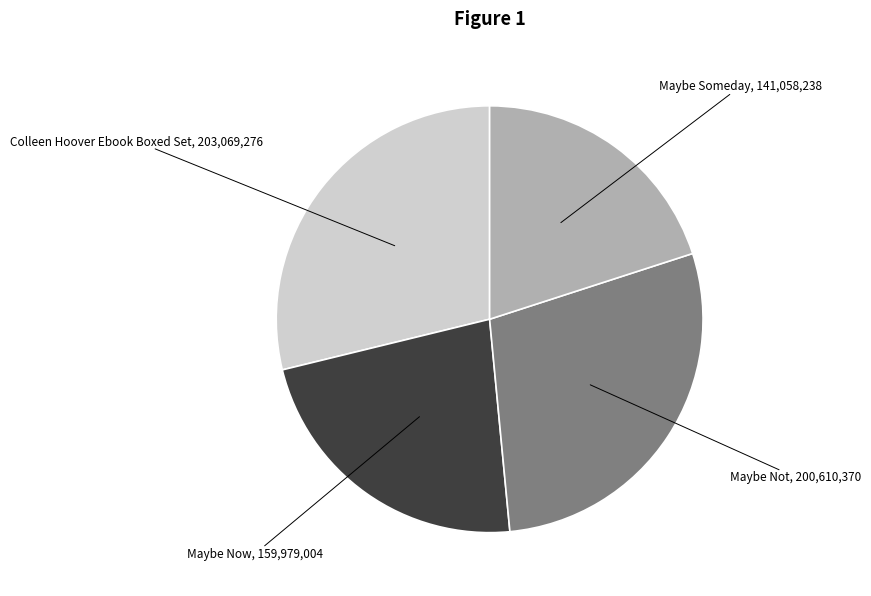

Which category has the smallest portion of the pie?

Maybe Someday